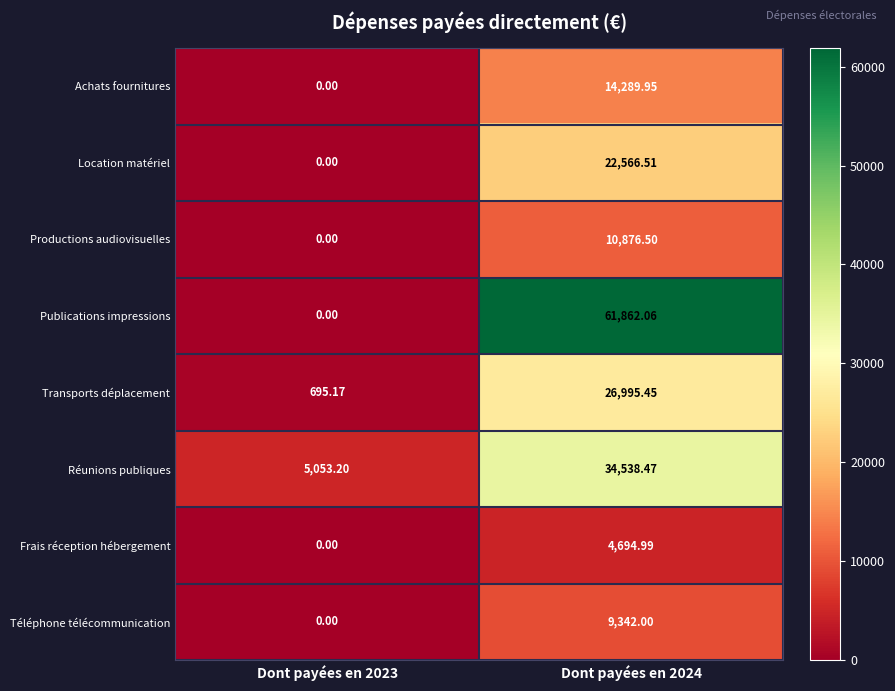

Which series has the widest spread of values?

Publications impressions